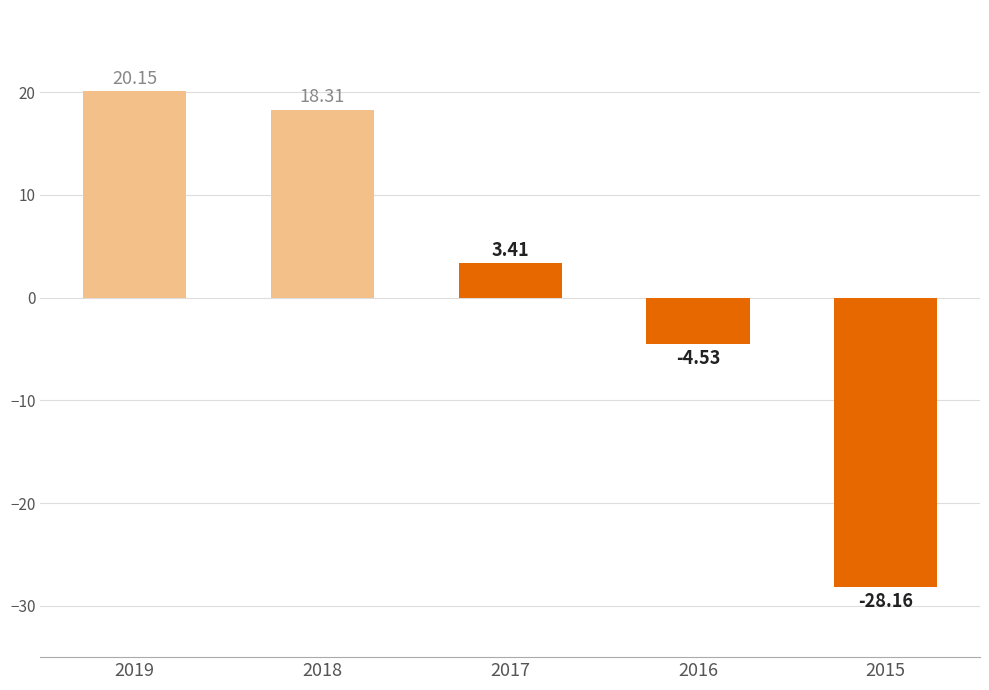

Between 2016 and 2018, which is larger?

2018